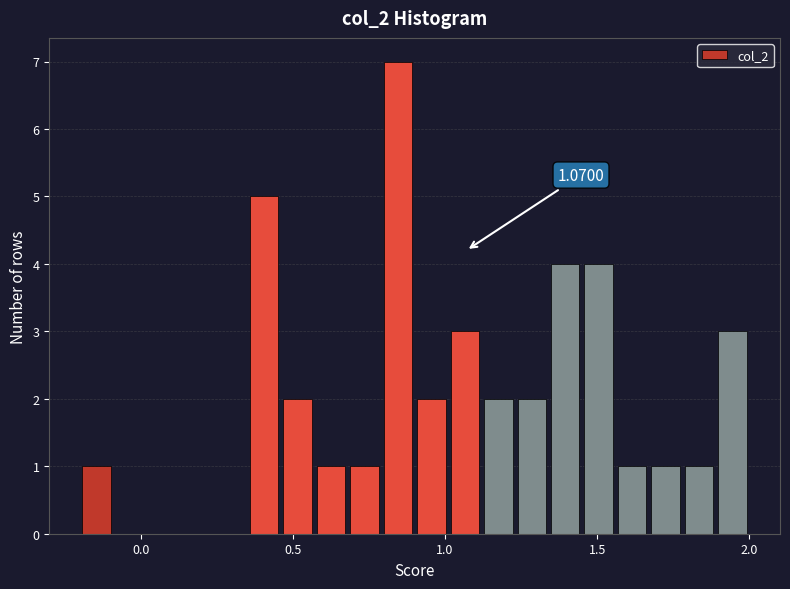

Around what value on the x-axis is the tallest bar? Give the approximate position of its centre, as read against the axis.

0.85